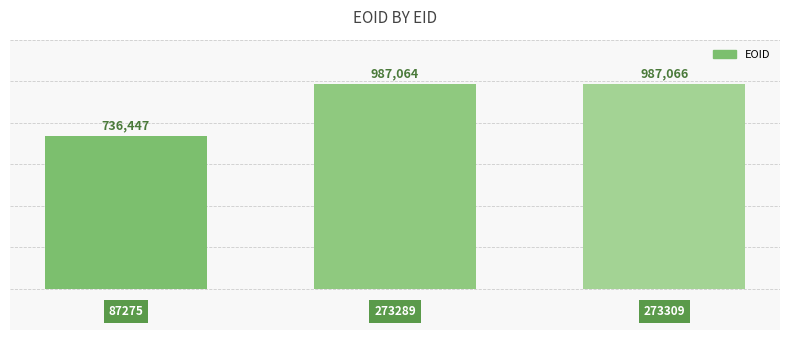

What is the average value?

903526